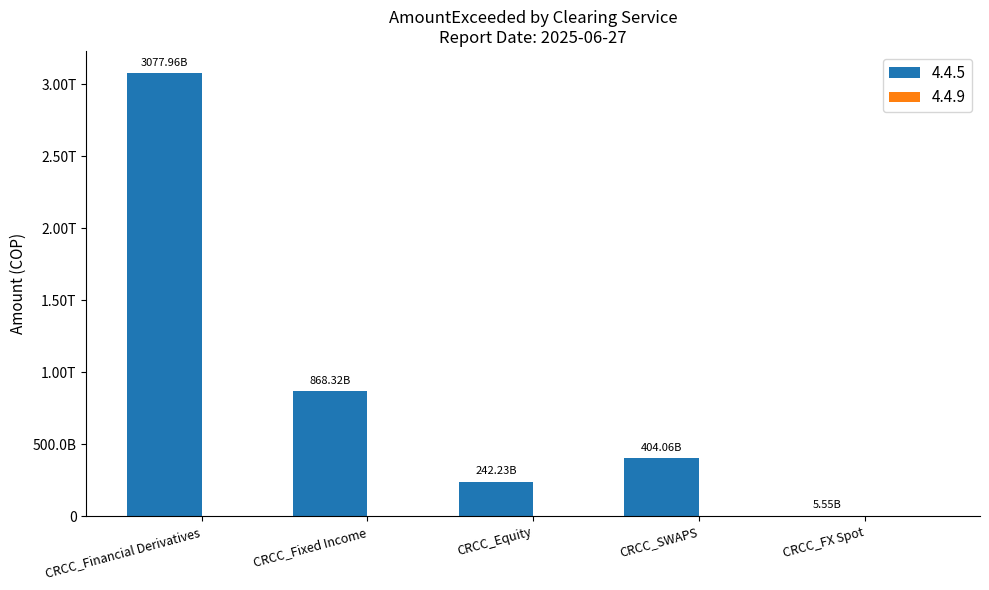

Are the bars horizontal?

No